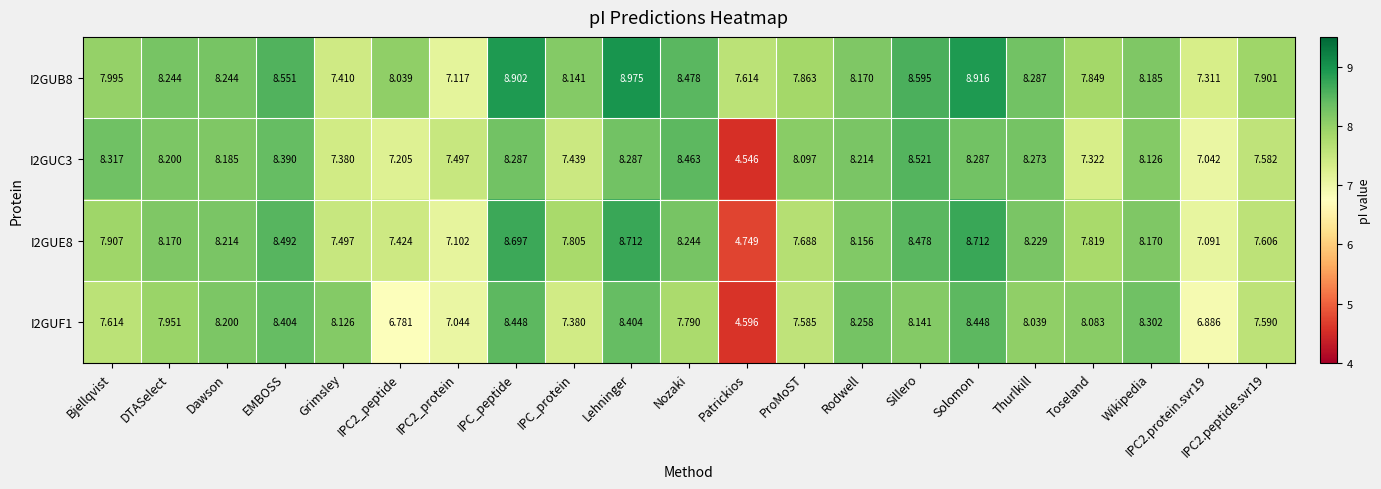

Is the value of I2GUF1 at Sillero greater than the value of I2GUC3 at IPC_protein?

Yes